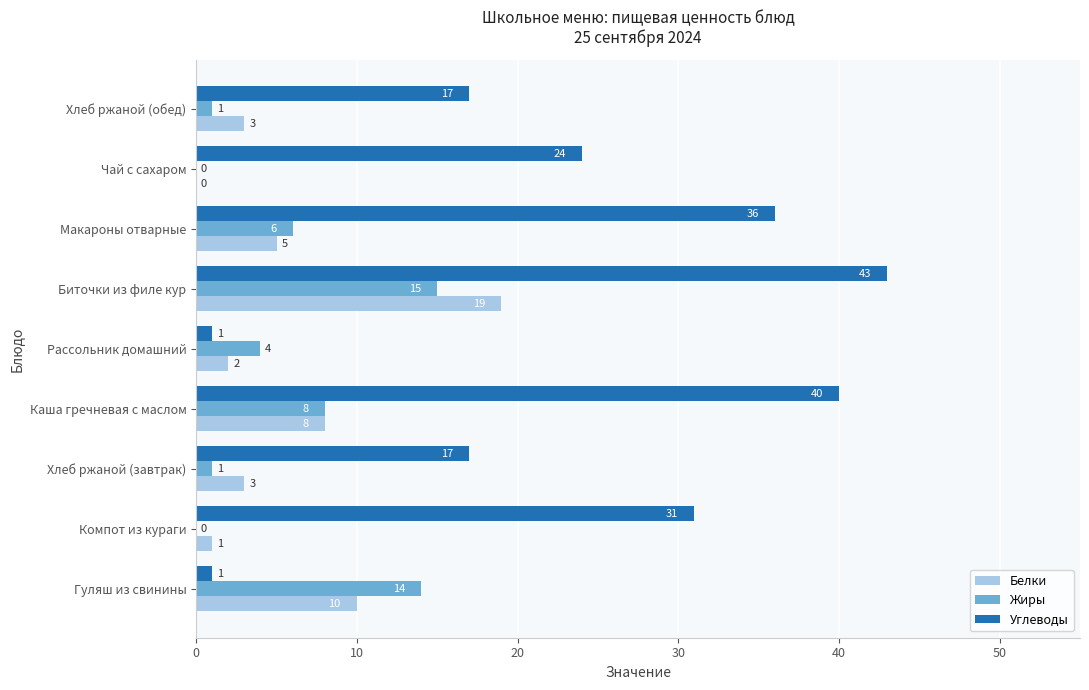

Read the Углеводы value at Биточки из филе кур, to the nearest 5.

45